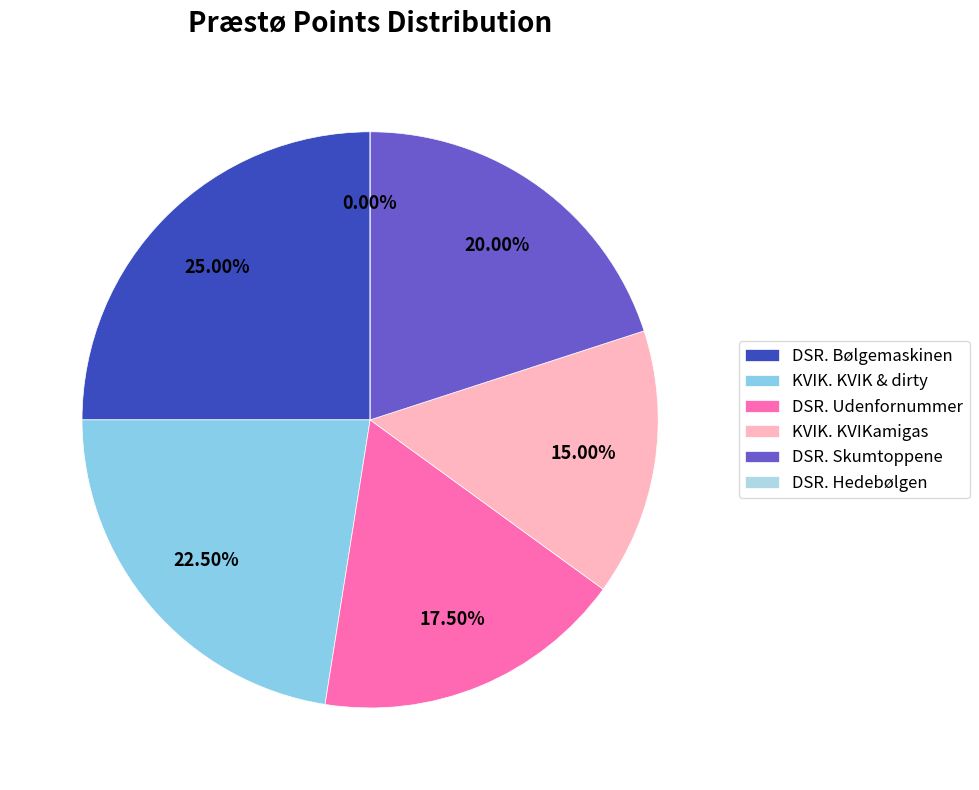

Does KVIK. KVIKamigas account for over 50% of the chart?

No